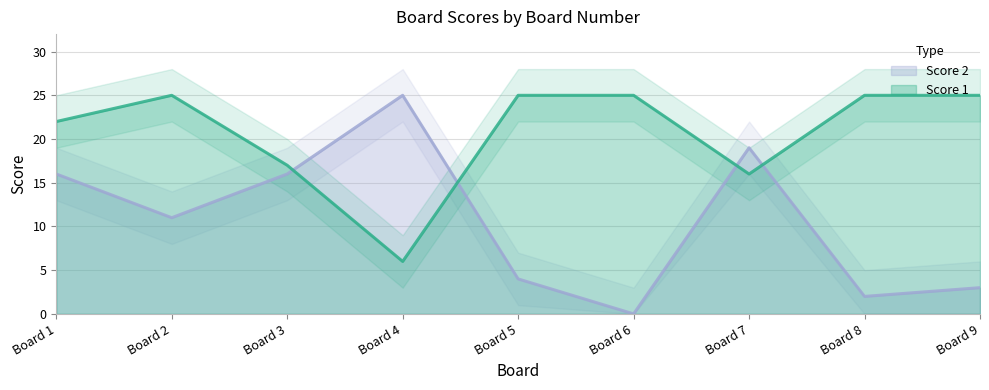

True or false: Score 2 has a value of 25 at Board 4.

True